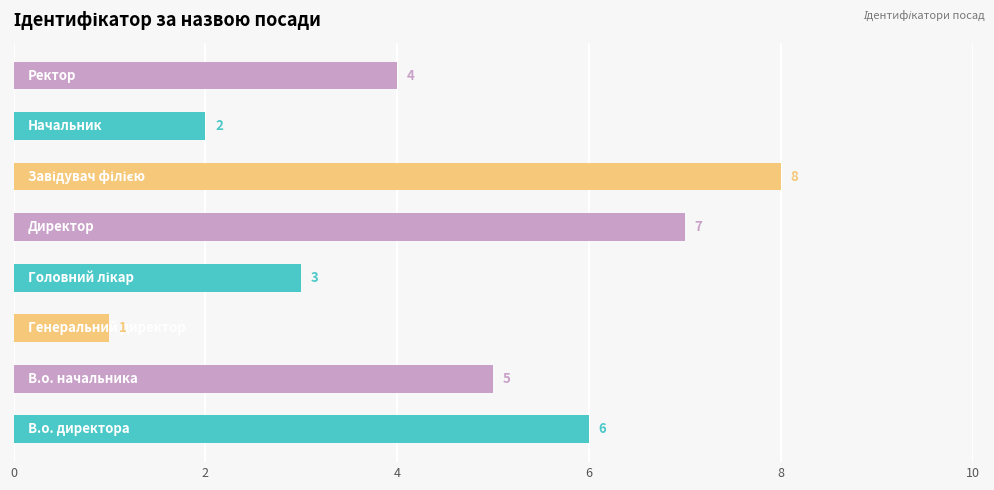

Does the chart contain any negative values?

No